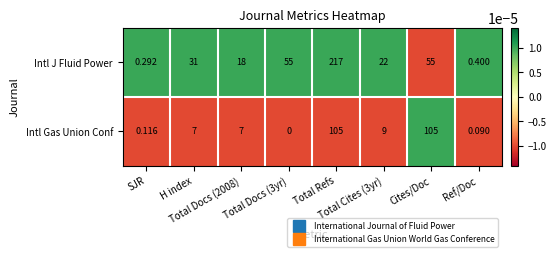

Which series has the largest range (max minus min)?

Intl J Fluid Power